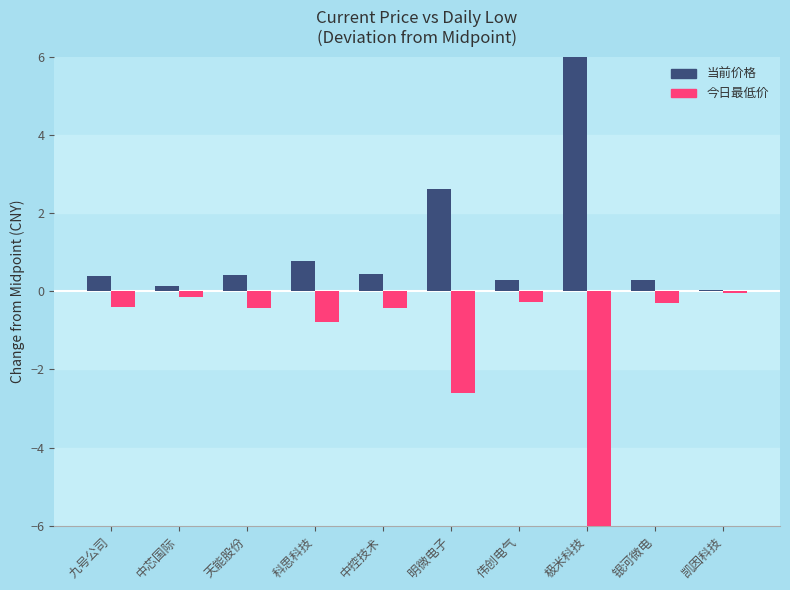

What is the spread (max minus min) of values at 中芯国际?

0.3